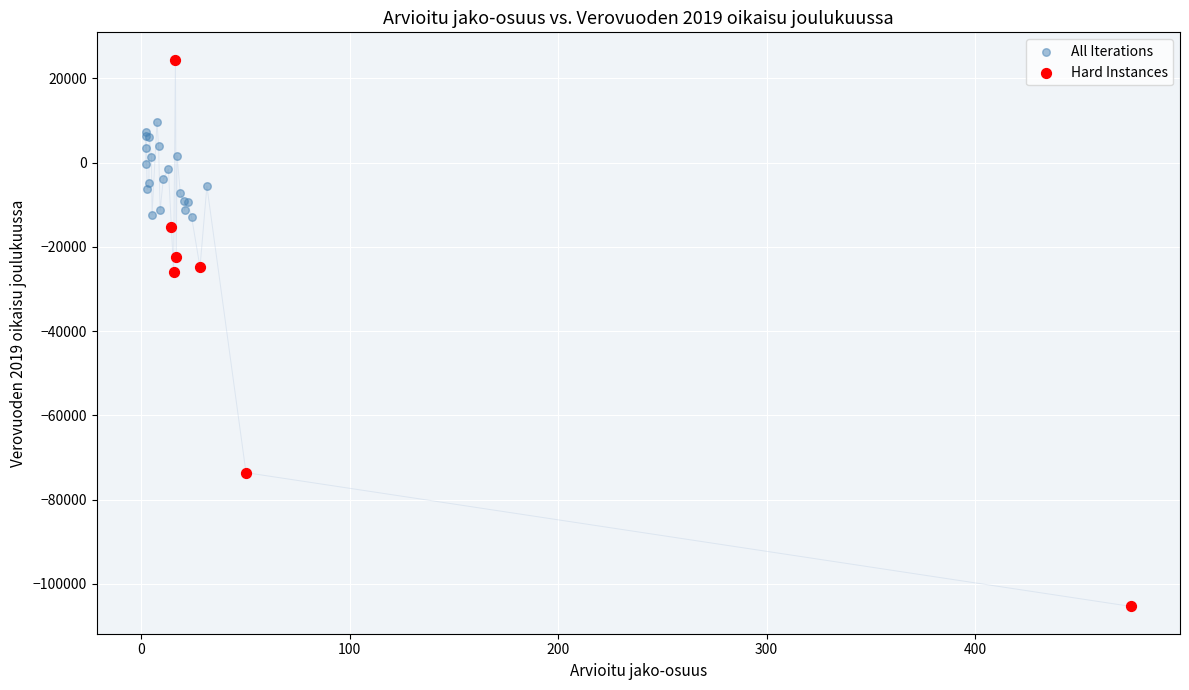

Which series contains the highest Y value?

Hard Instances